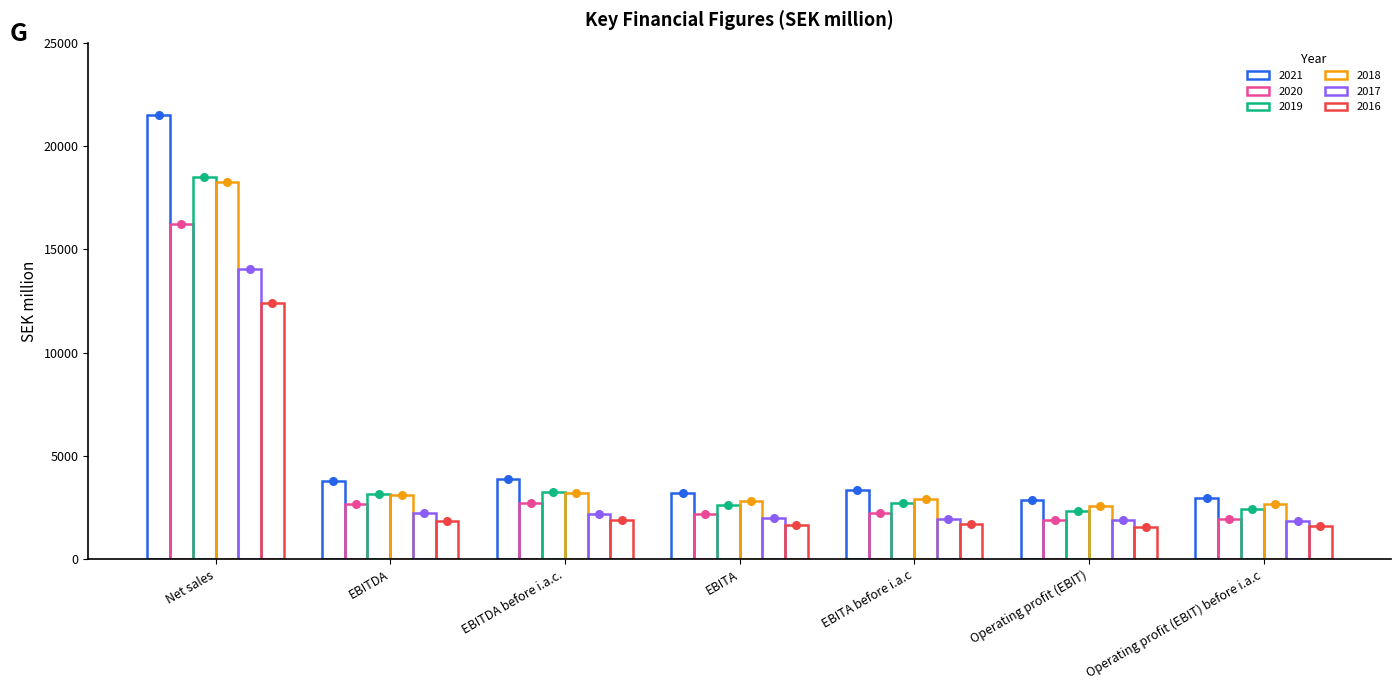

Which series has the widest spread of Y values?

2021